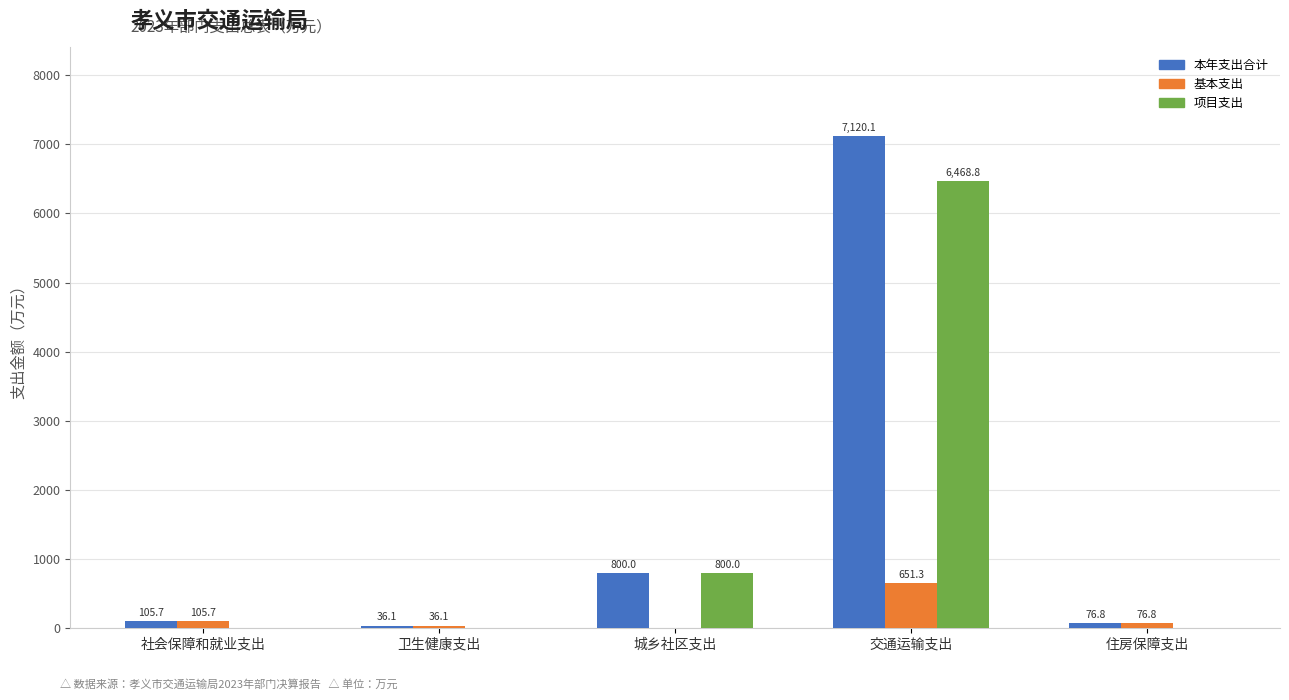

Which series changed the most between 交通运输支出 and 住房保障支出?

本年支出合计